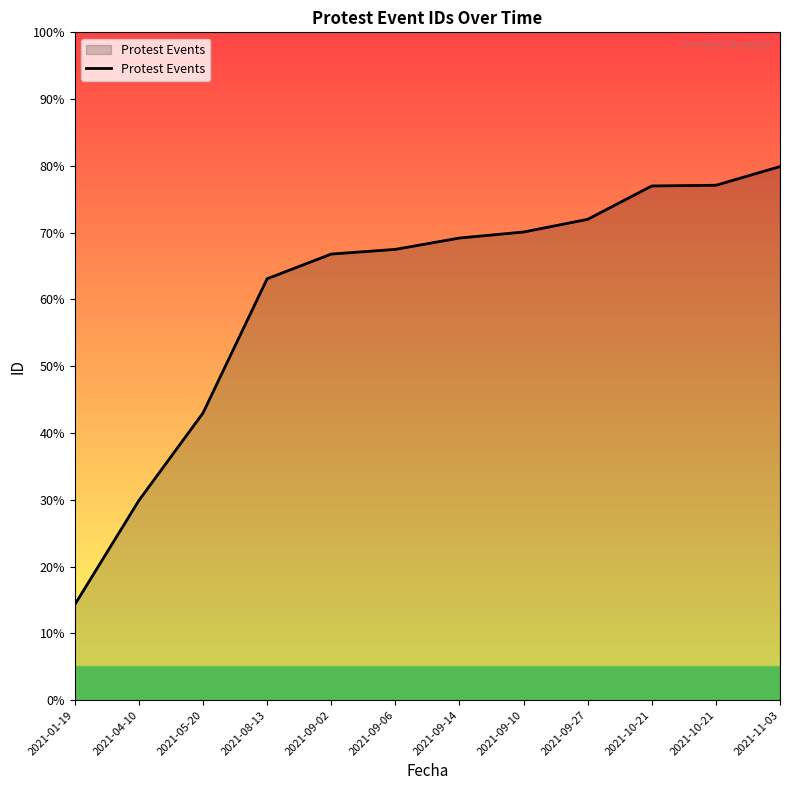

What is the smallest value displayed?

9643